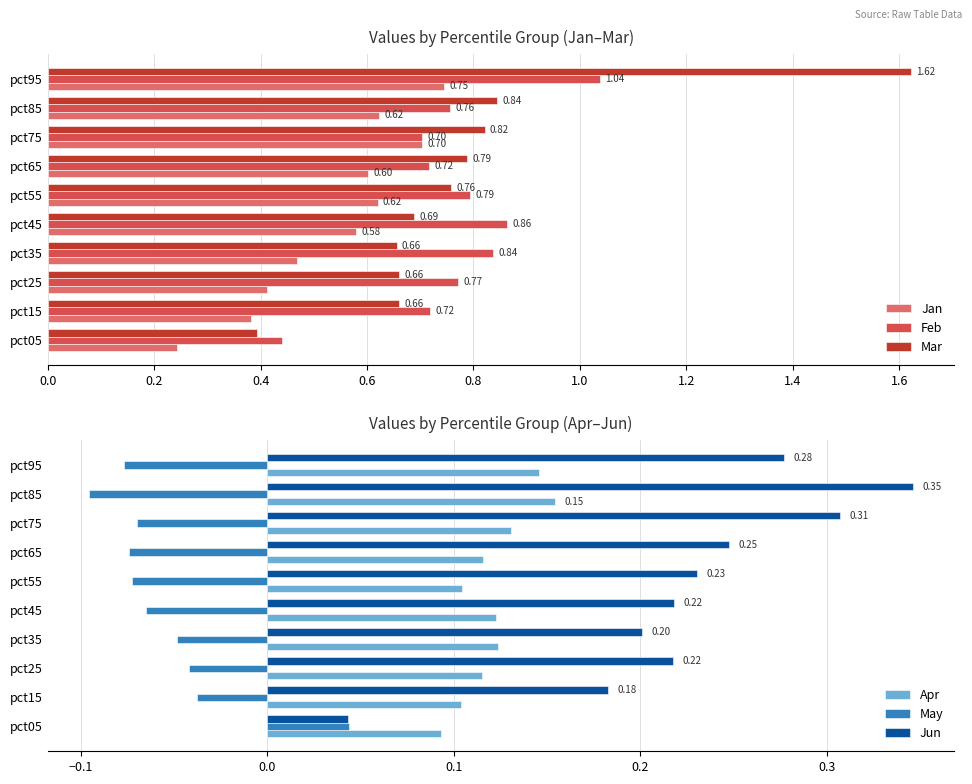

What is the maximum value for Mar?

1.6